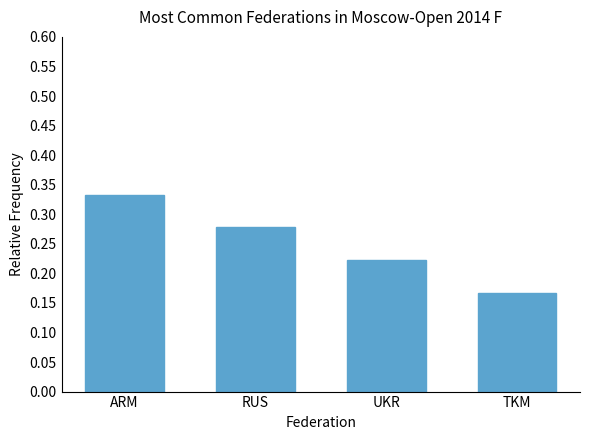

Which category has the highest value across all series?

ARM